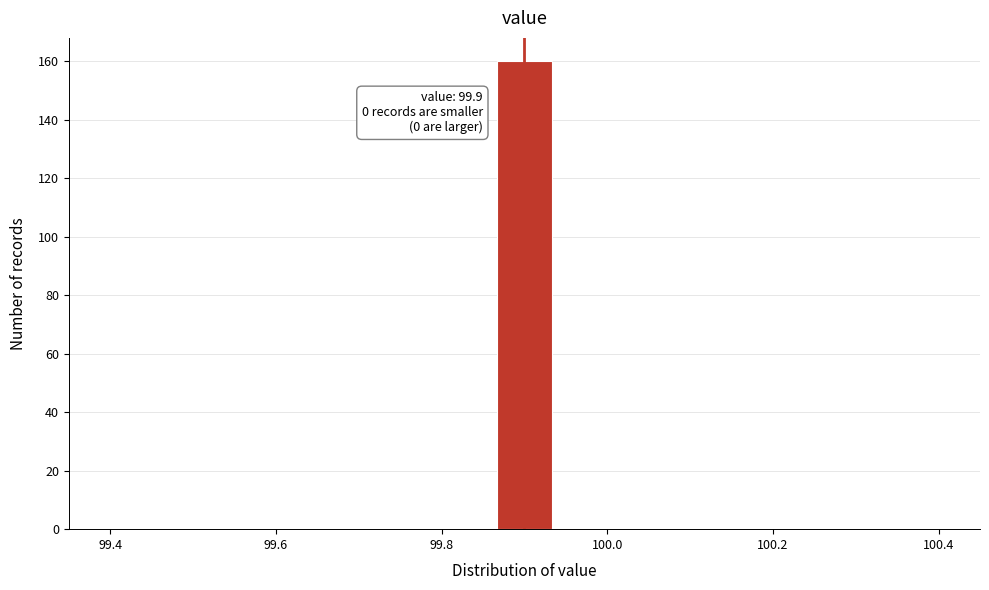

Read against the x-axis, roughly where is the centre of the tallest bar?

99.90